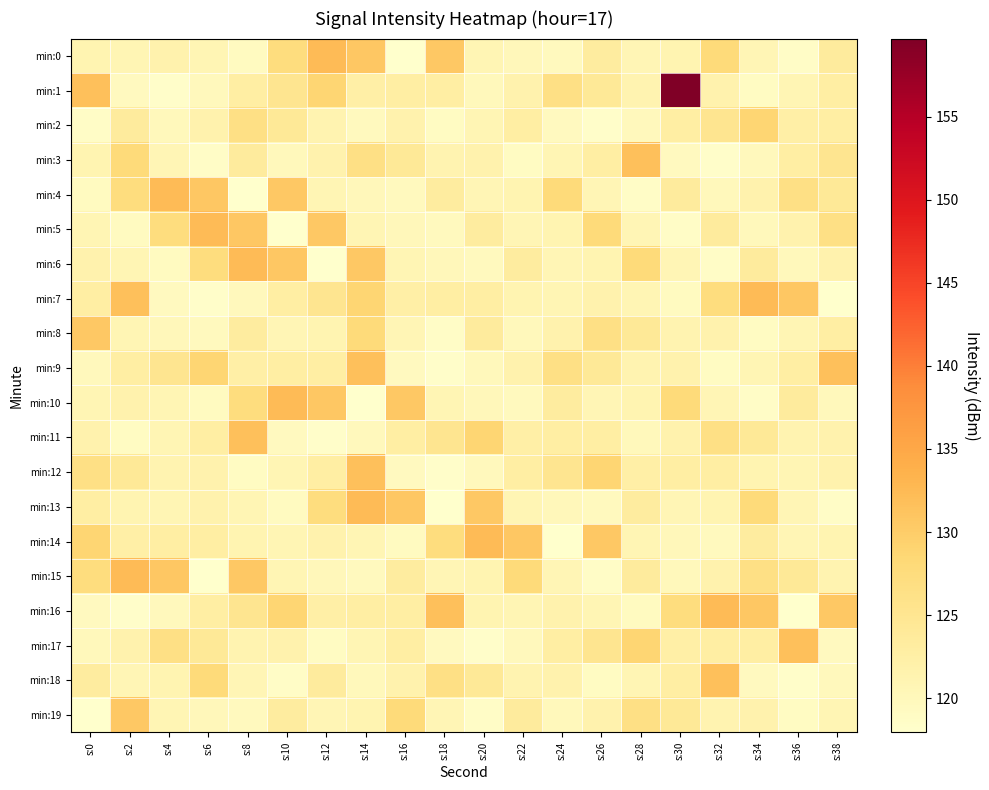

List the series in order of their peak value, highest first.

min:1, min:0, min:4, min:5, min:6, min:7, min:10, min:13, min:14, min:15, min:16, min:3, min:9, min:11, min:12, min:17, min:18, min:8, min:19, min:2